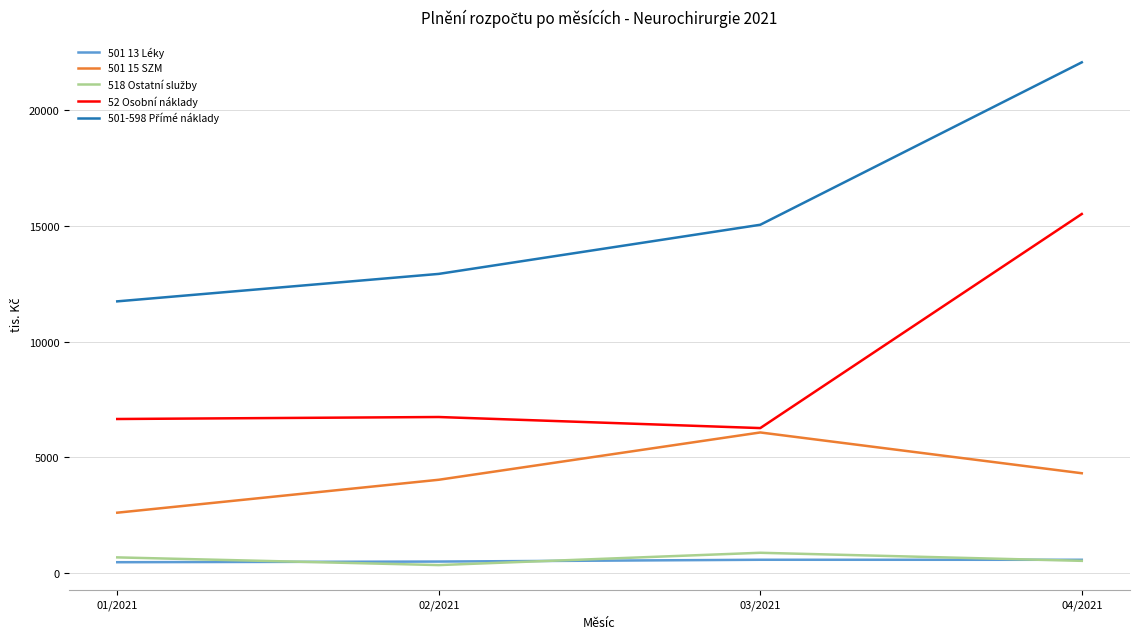

At which category does the chart reach its peak across all series?

04/2021